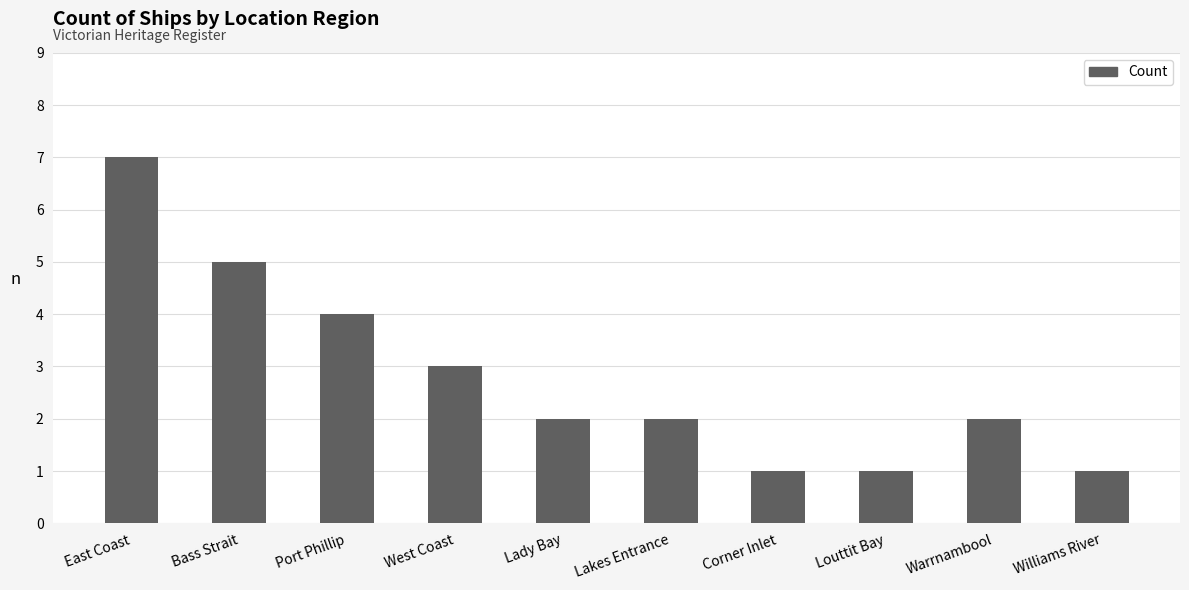

Does the chart contain any negative values?

No